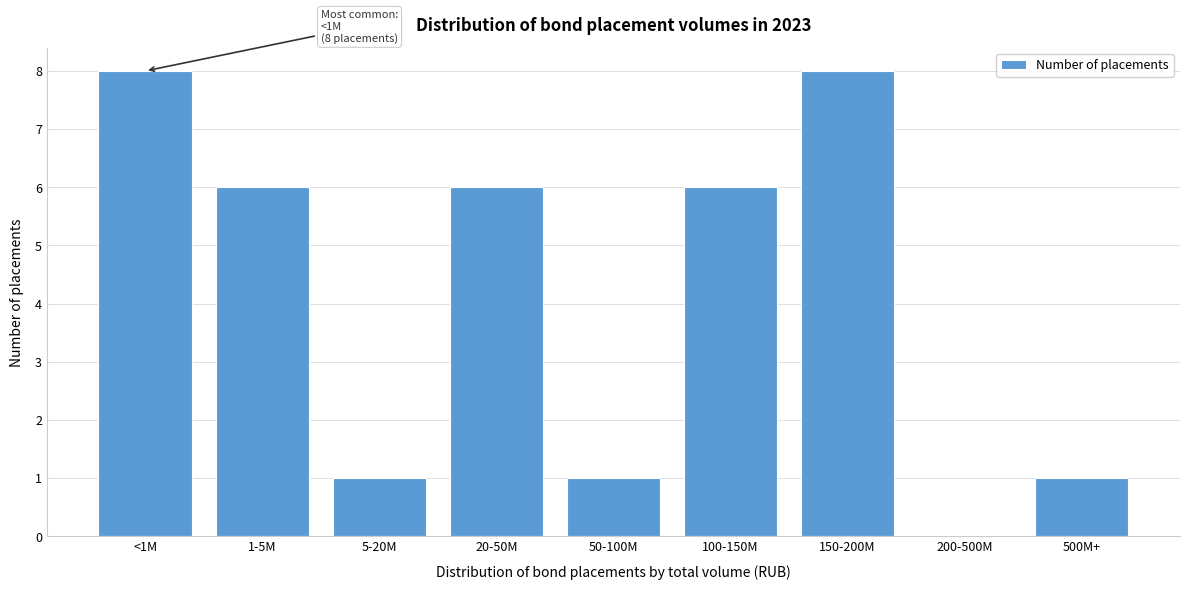

Reading left to right, what are all the values shown in this chart?

<1M=8	1-5M=6	5-20M=1	20-50M=6	50-100M=1	100-150M=6	150-200M=8	200-500M=0	500M+=1